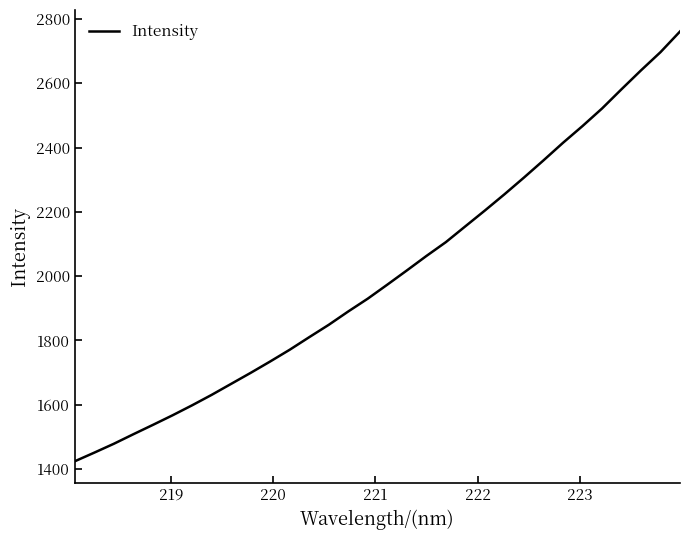

What is the difference between the maximum and minimum values?

1336.9